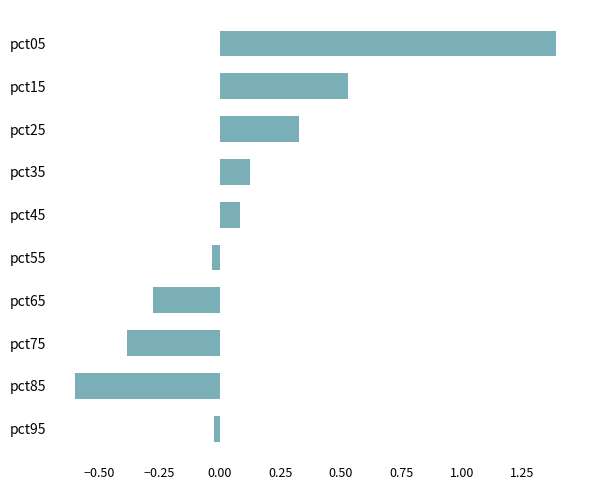

How many distinct data groups are displayed?

1